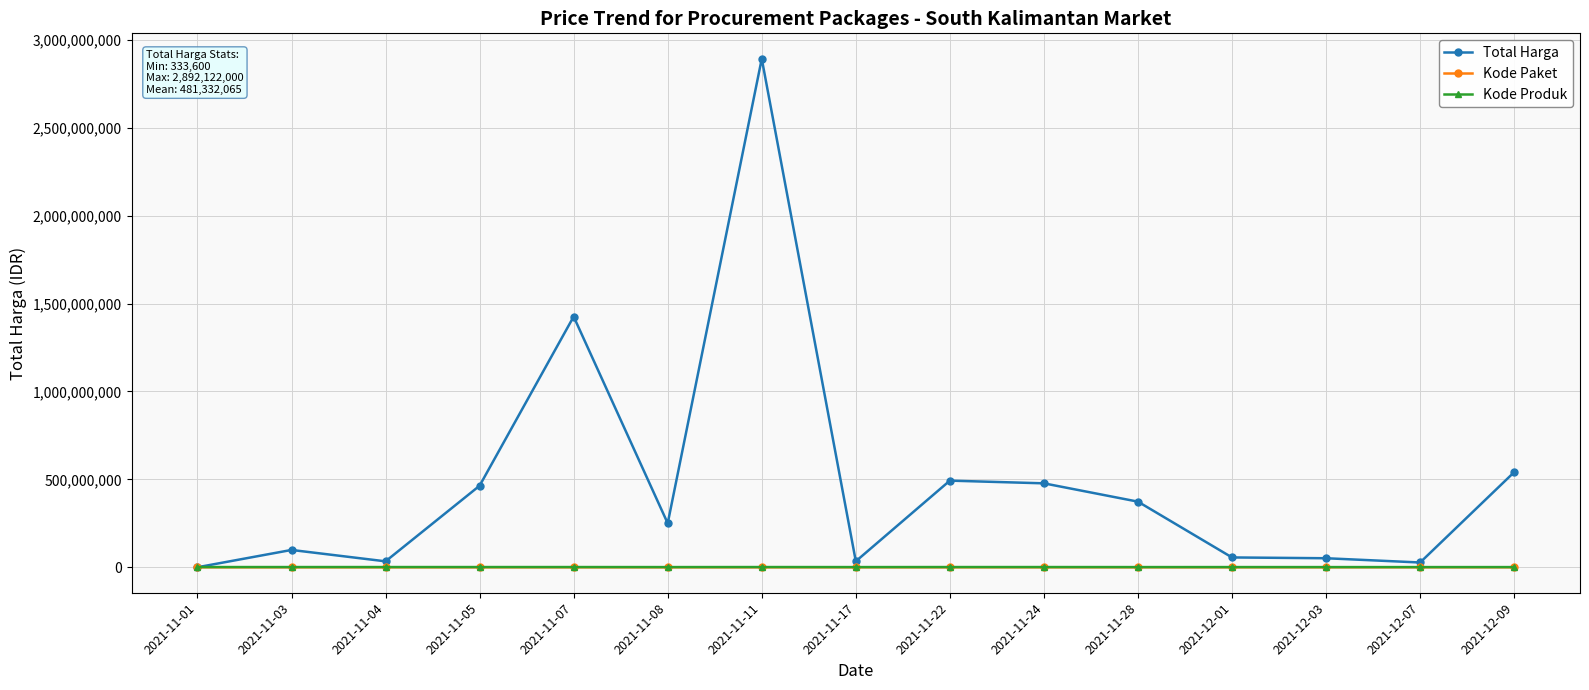

At which category is the sum across all series the highest?

2021-11-11